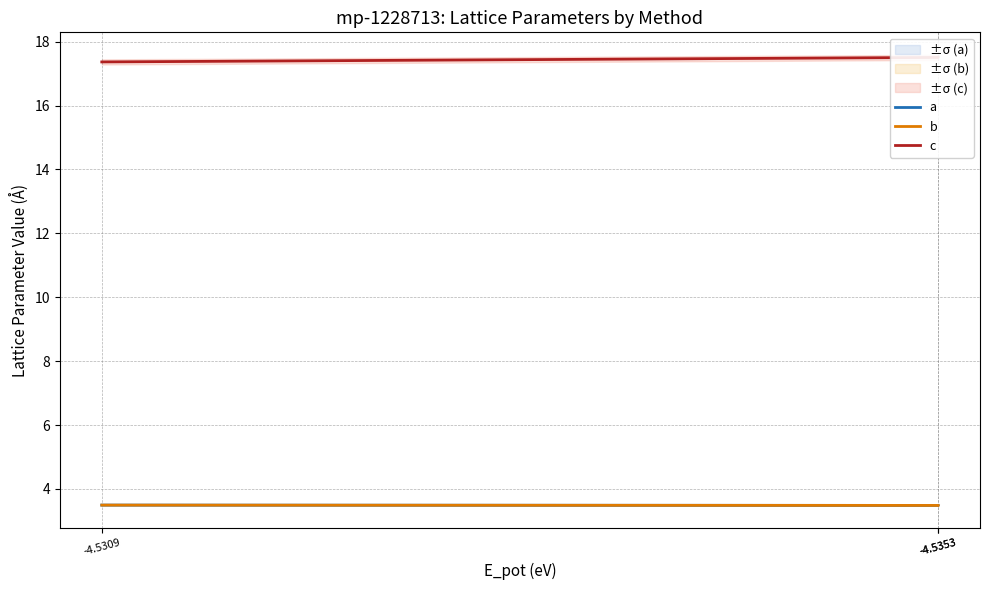

At which category does the chart reach its minimum across all series?

-4.5353